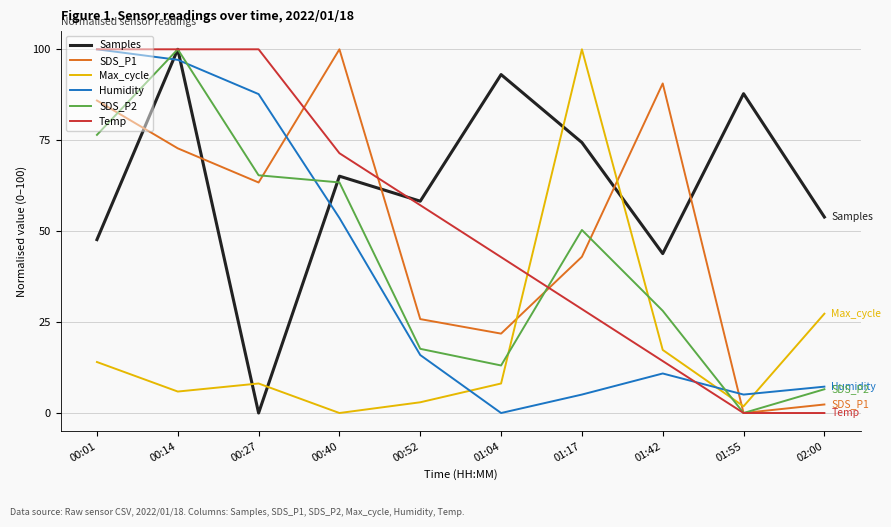

Is the value of Humidity at 00:40 greater than the value of SDS_P1 at 01:17?

Yes